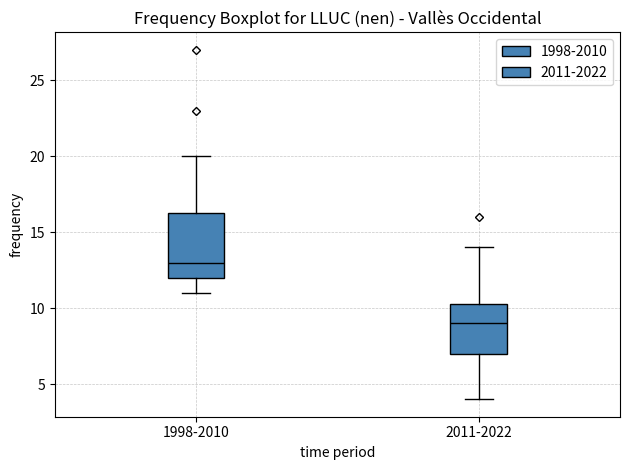

Which box is the tallest, from its lower edge to its upper edge?

1998-2010